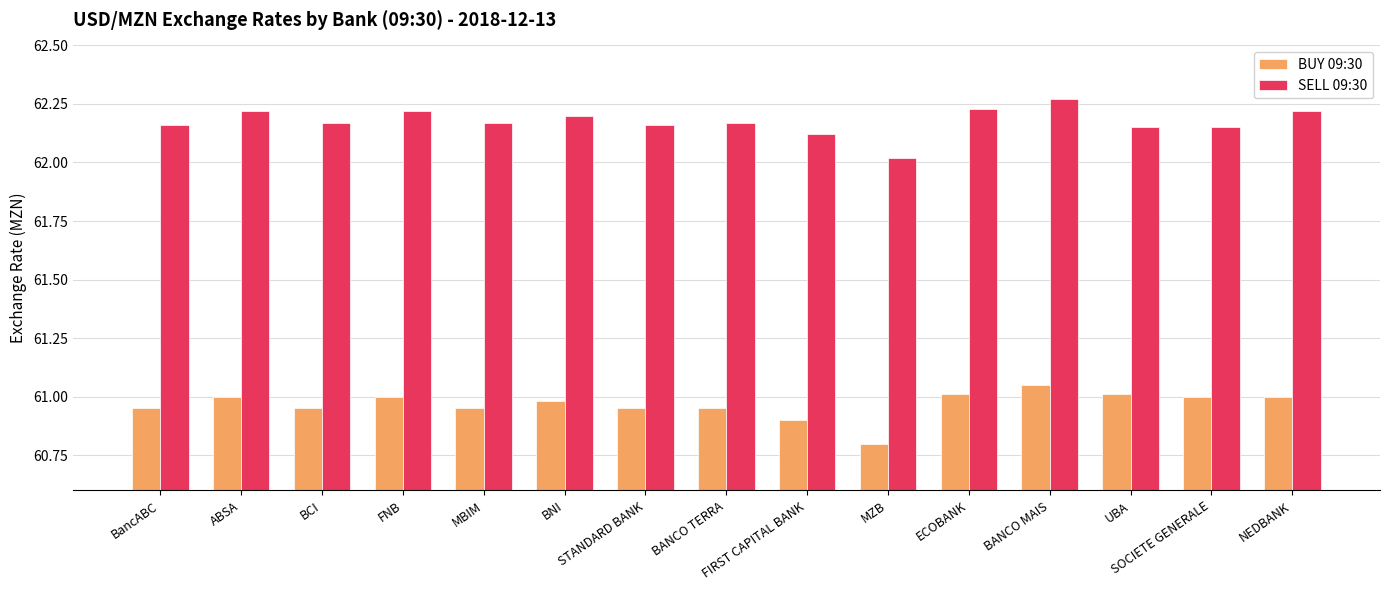

Rank the series at BCI from lowest to highest value.

BUY 09:30, SELL 09:30